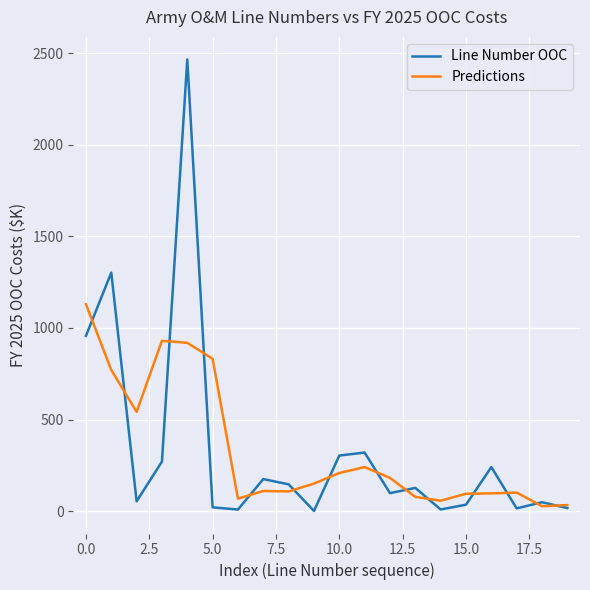

List the series in order of their peak value, lowest first.

Predictions, Line Number OOC